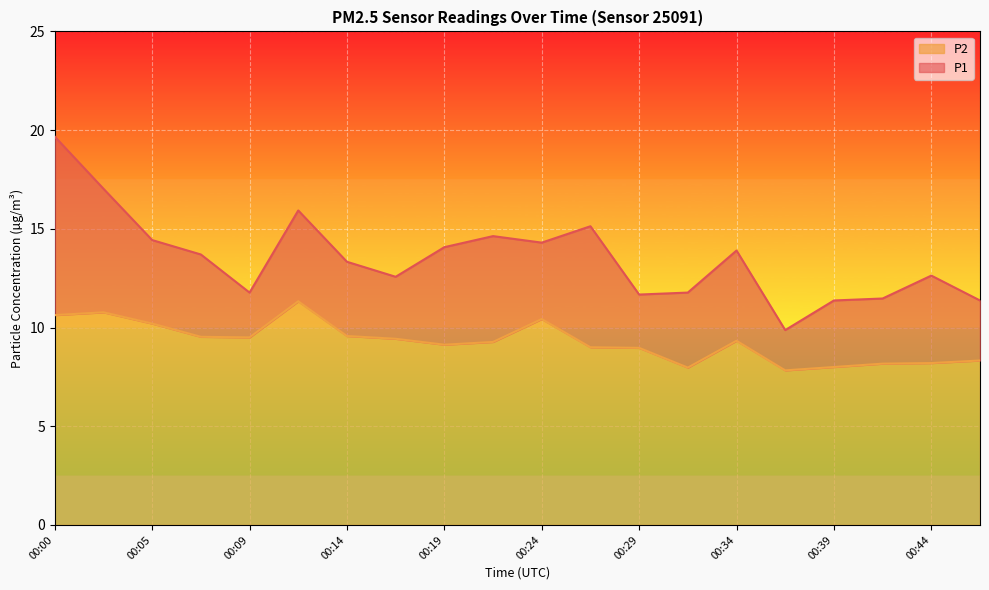

The P1 series shows 21.0 at 00:05. True or false?

False